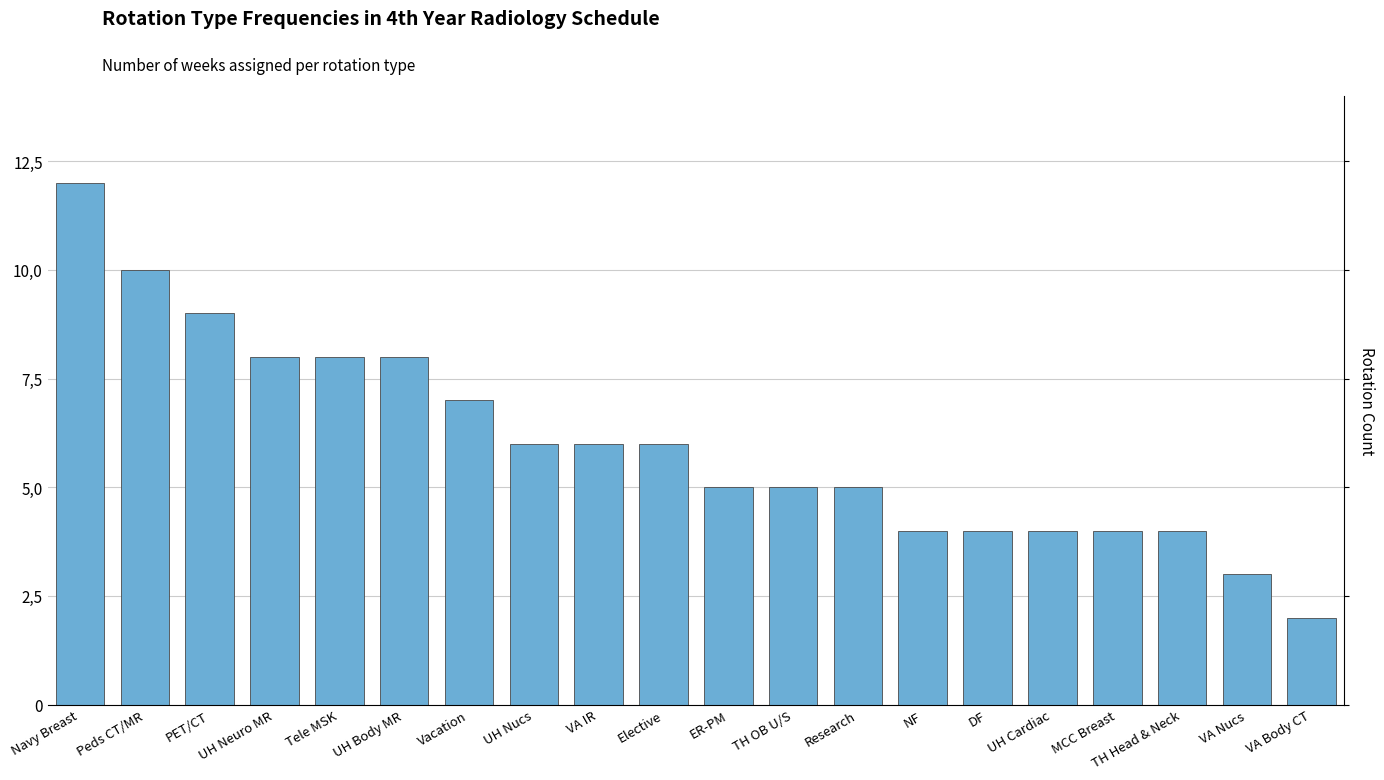

The chart shows a value of 5 at TH OB U/S. True or false?

True